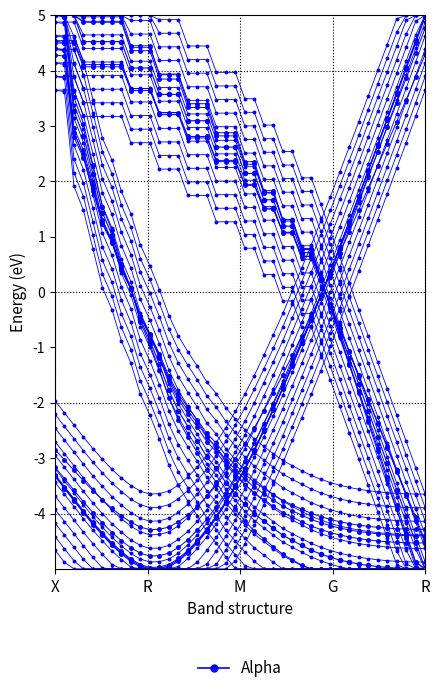

What is the value of the 26th point from the left?

-1.3